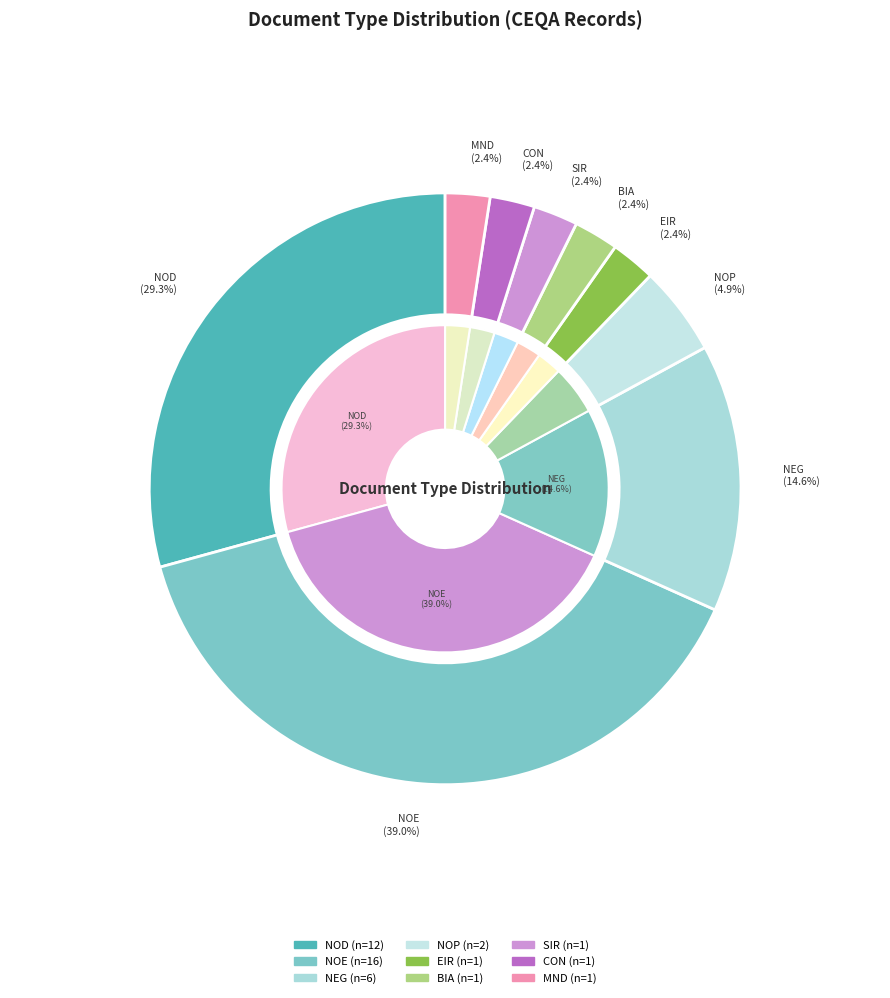

Which slice is the largest?

NOE